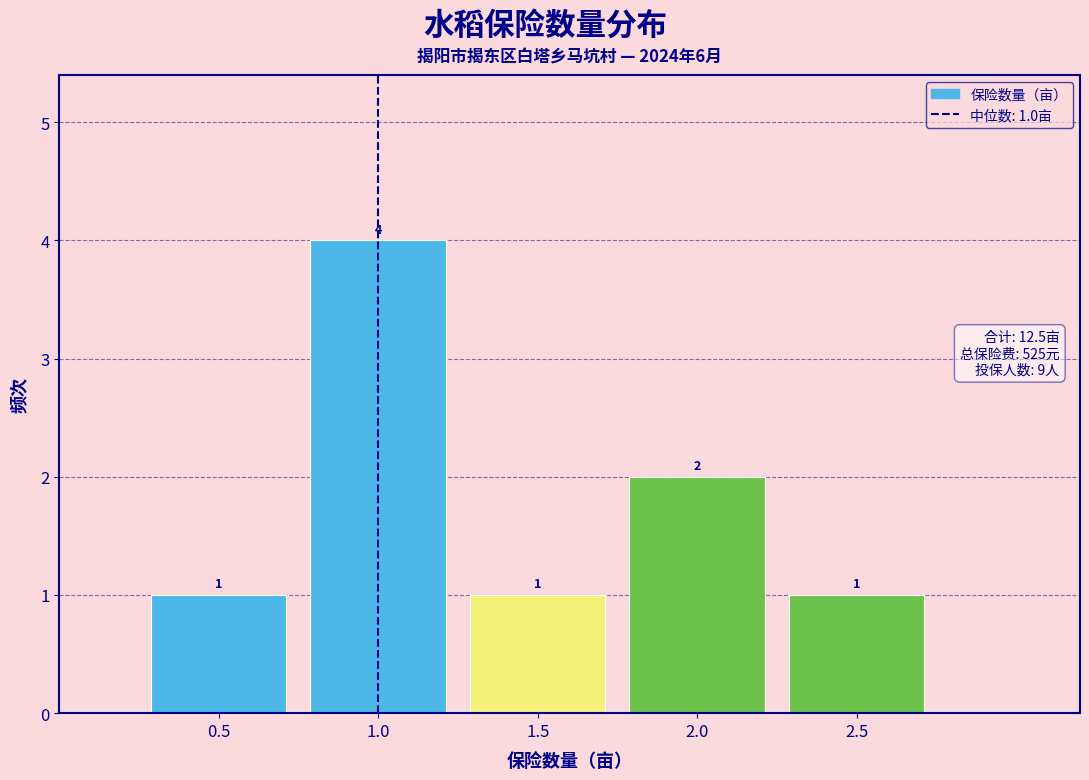

Over which range of the x-axis is the bar tallest?

0.75 to 1.25